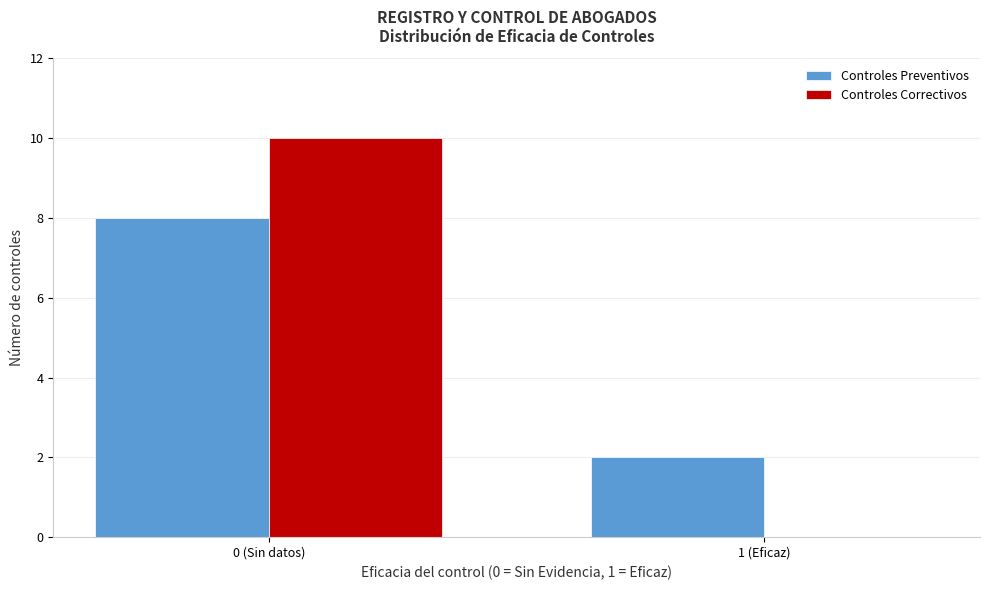

Reading left to right, extract all data points from this chart.

Controles Preventivos: 0 (Sin datos)=8	1 (Eficaz)=2
Controles Correctivos: 0 (Sin datos)=10	1 (Eficaz)=0